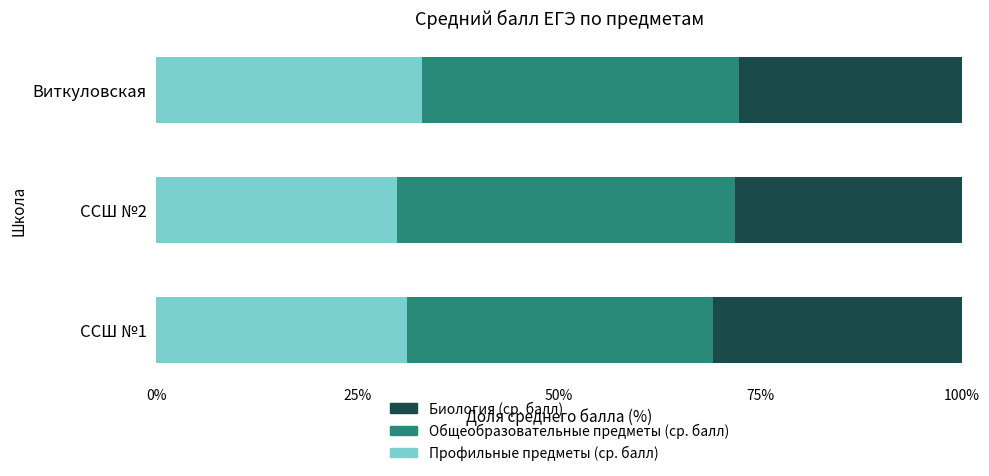

What is the sum of the Профильные предметы (ср. балл) values at ССШ №2 and ССШ №1?

61.0